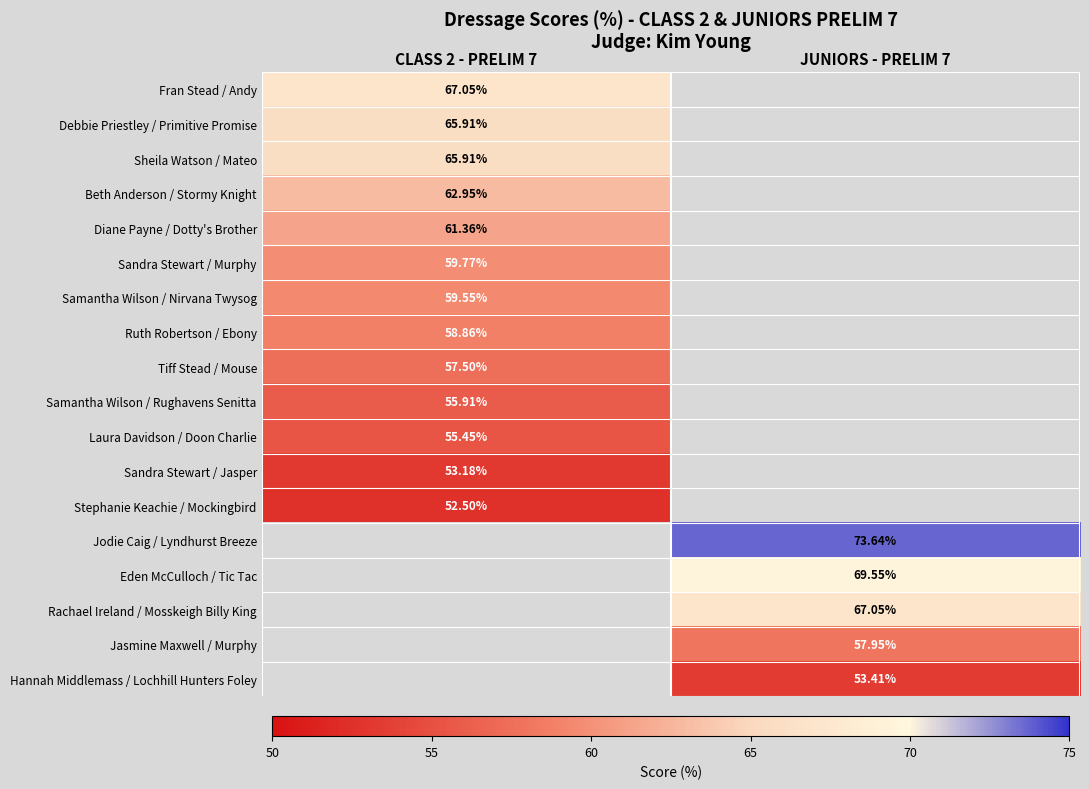

Is the value of Debbie Priestley / Primitive Promise at CLASS 2 - PRELIM 7 greater than the value of Hannah Middlemass / Lochhill Hunters Foley at JUNIORS - PRELIM 7?

Yes